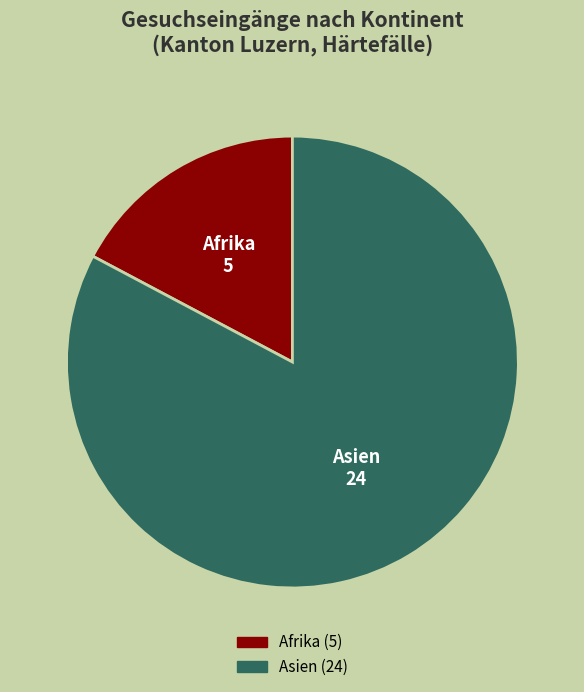

Is there a majority slice in this chart?

Yes